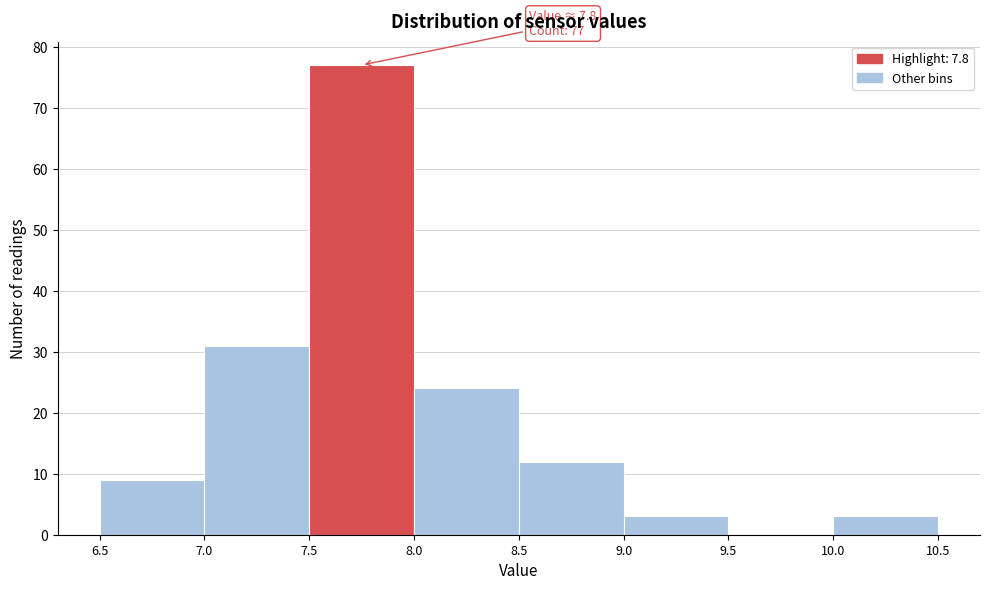

Over which range of the x-axis is the bar tallest?

7.5 to 8.0